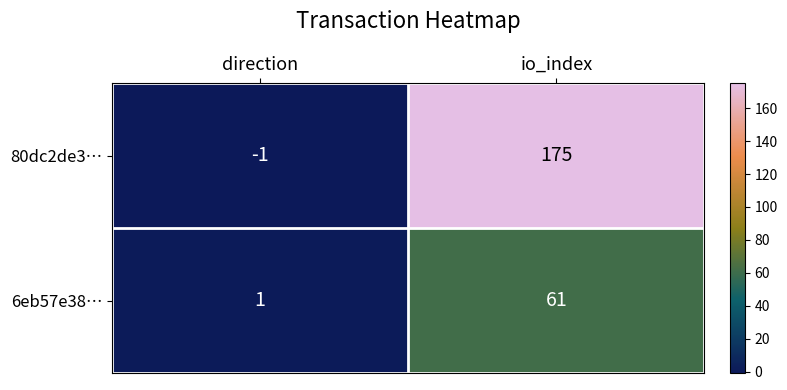

What is the difference between the maximum and minimum values in the 6eb57e38… series?

60